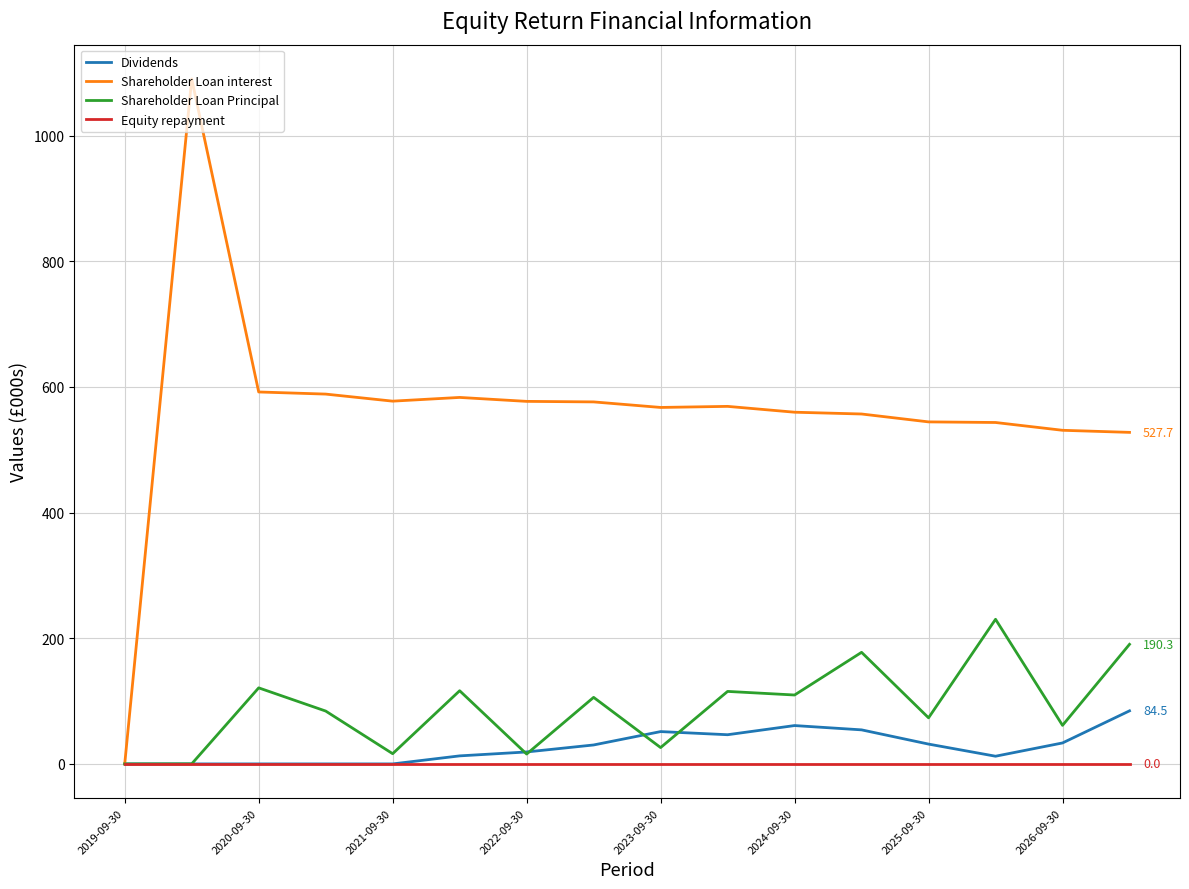

What is the greatest value displayed?

1090.2